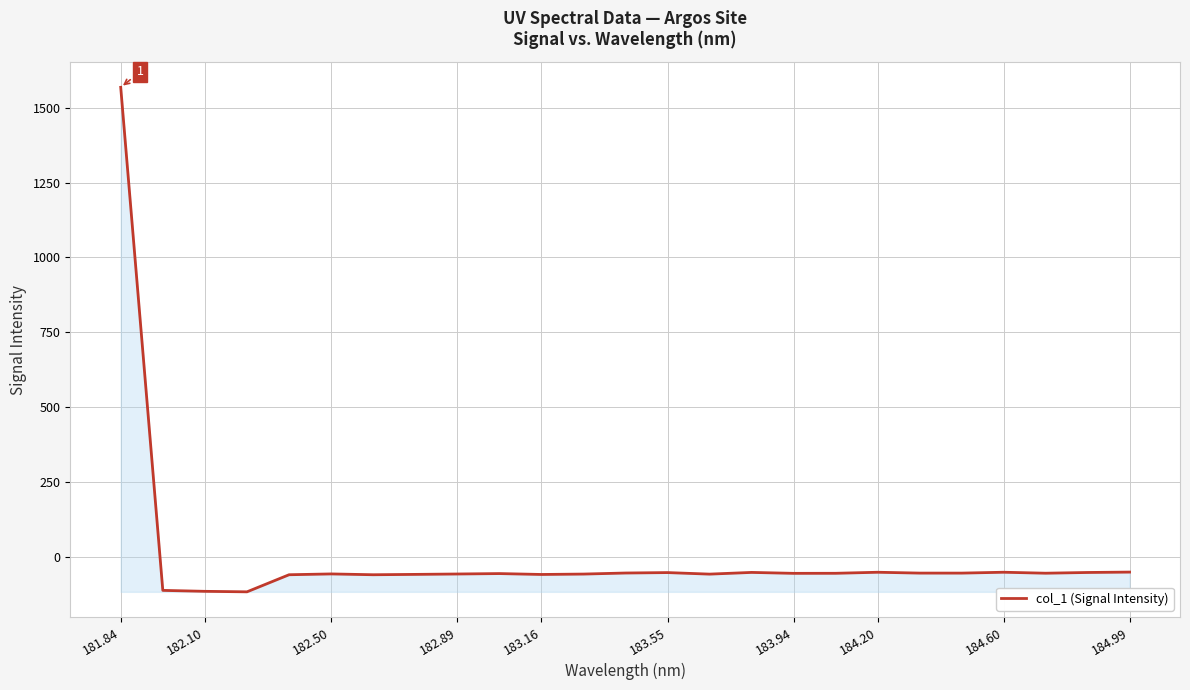

What is the minimum value shown in the chart?

-114.8